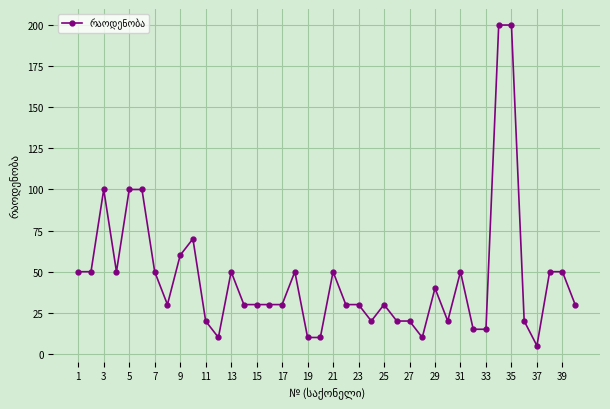

Does the chart have visible grid lines?

Yes